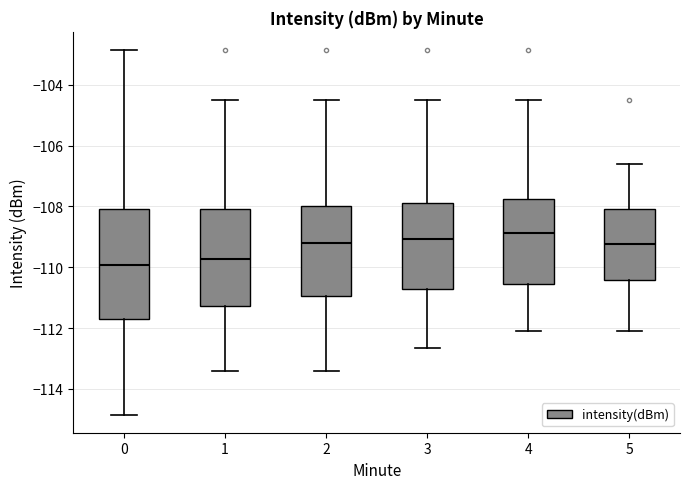

Where does the lower whisker of the box at x = 5 end on the y-axis? The values are not printed on the chart, so give them approximately, as read against the axis.

-112.0